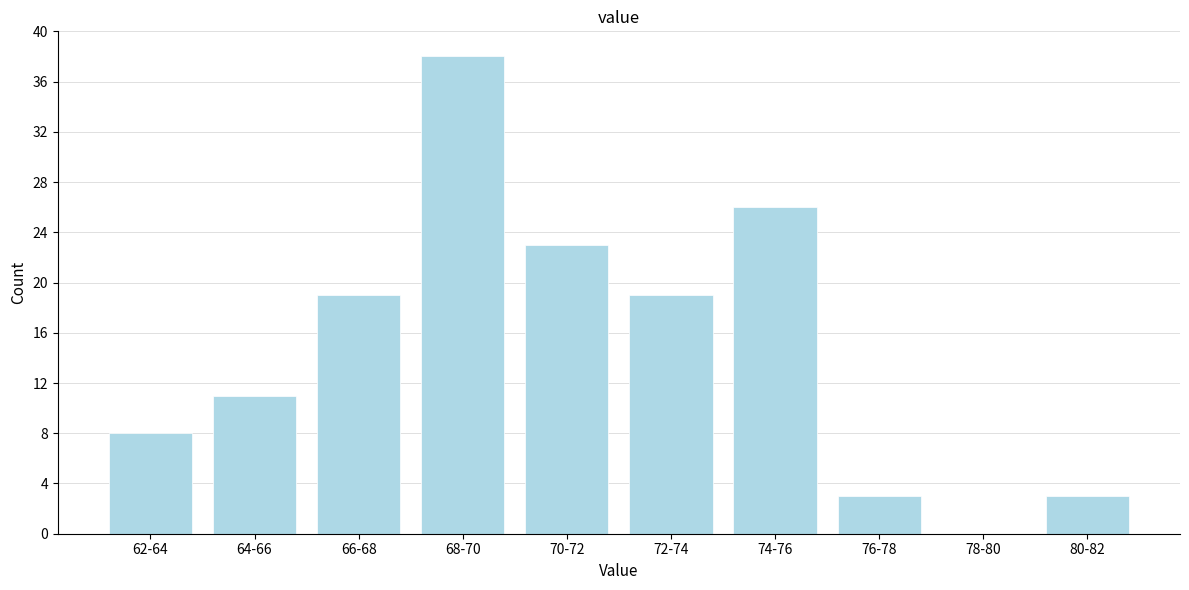

Reading right to left, list all the values displayed in this chart.

80-82=3	78-80=0	76-78=3	74-76=26	72-74=19	70-72=23	68-70=38	66-68=19	64-66=11	62-64=8